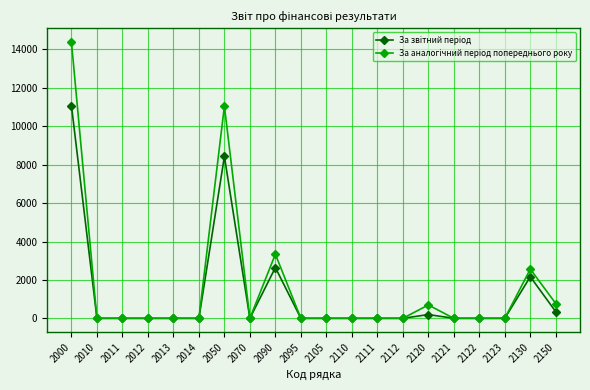

At which category is the sum across all series the highest?

2000